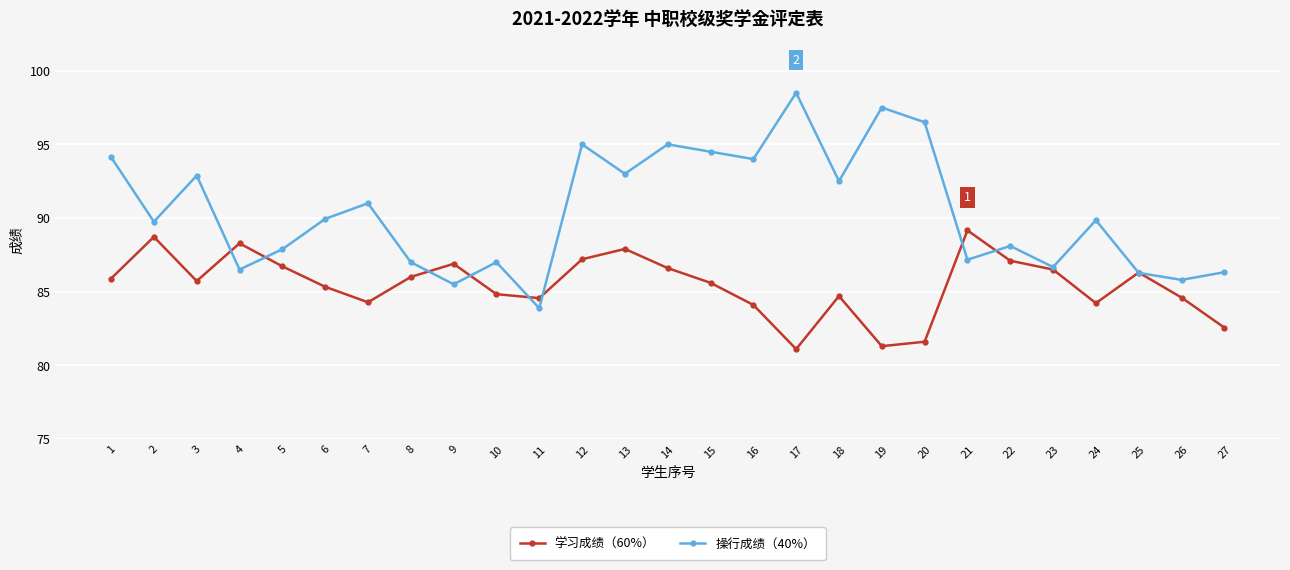

At how many categories does at least one series exceed 84?

27